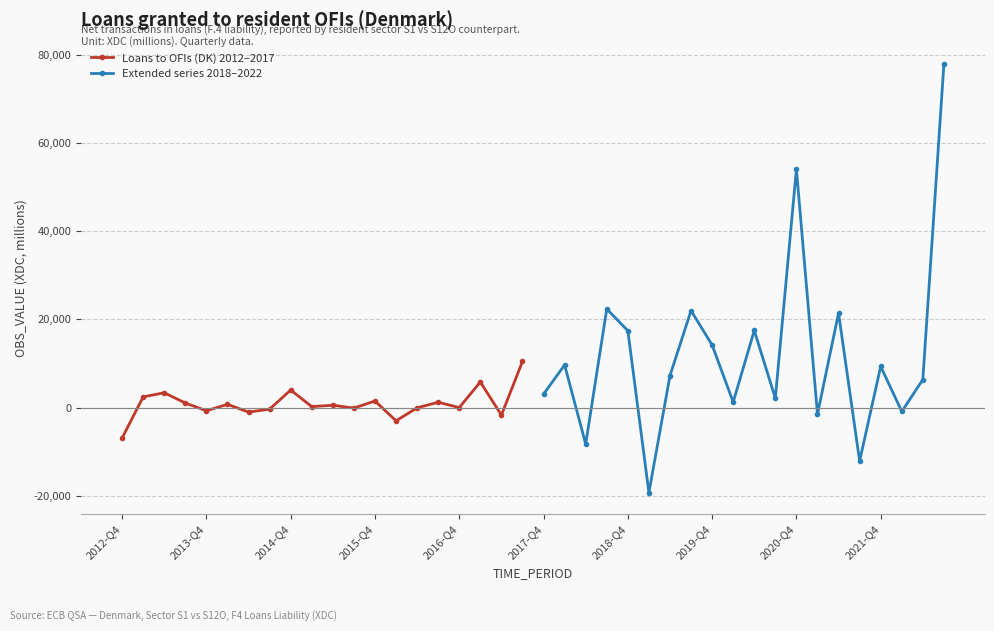

True or false: Loans to OFIs (DK) 2012–2017 has more than 0 interior local peaks.

True